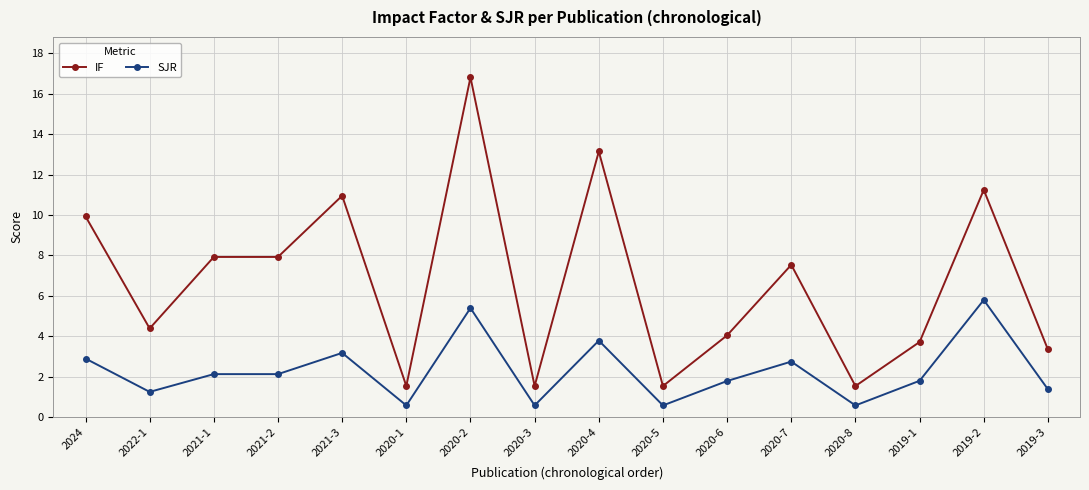

What is the average value of the SJR series?

2.3